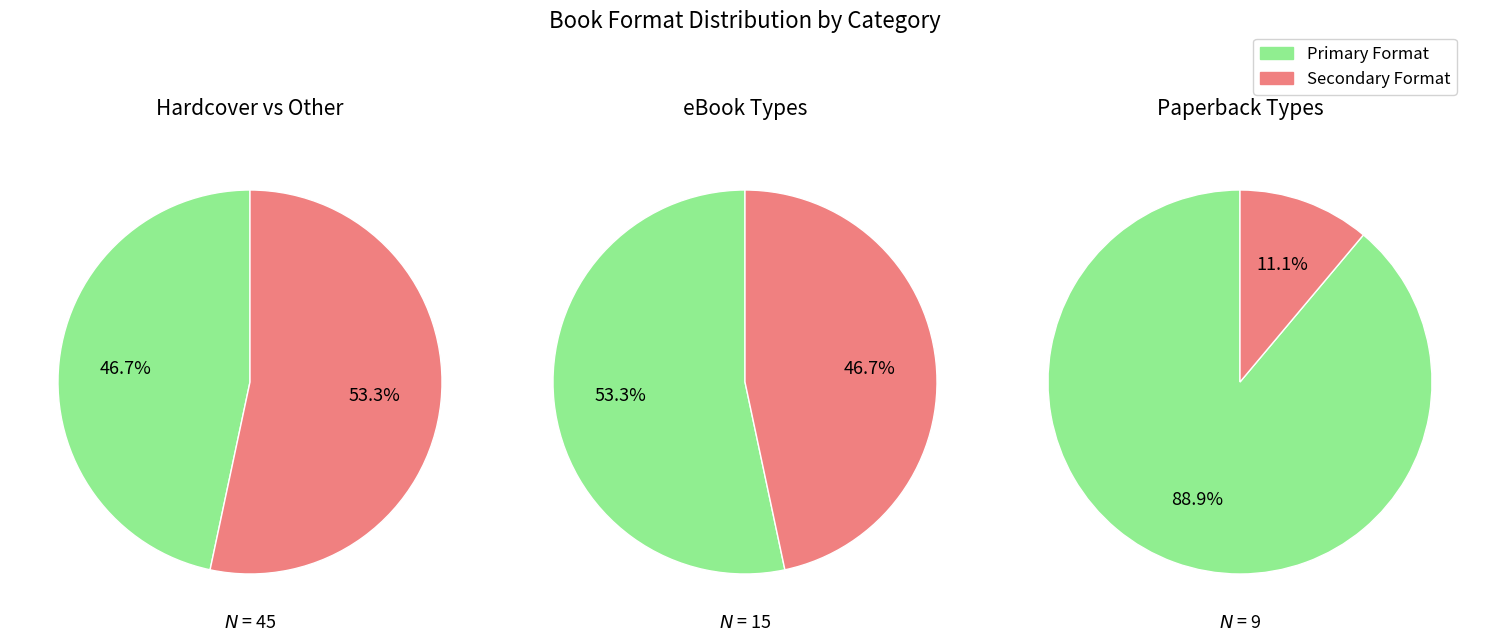

True or false: eBook accounts for 31% of the total.

False